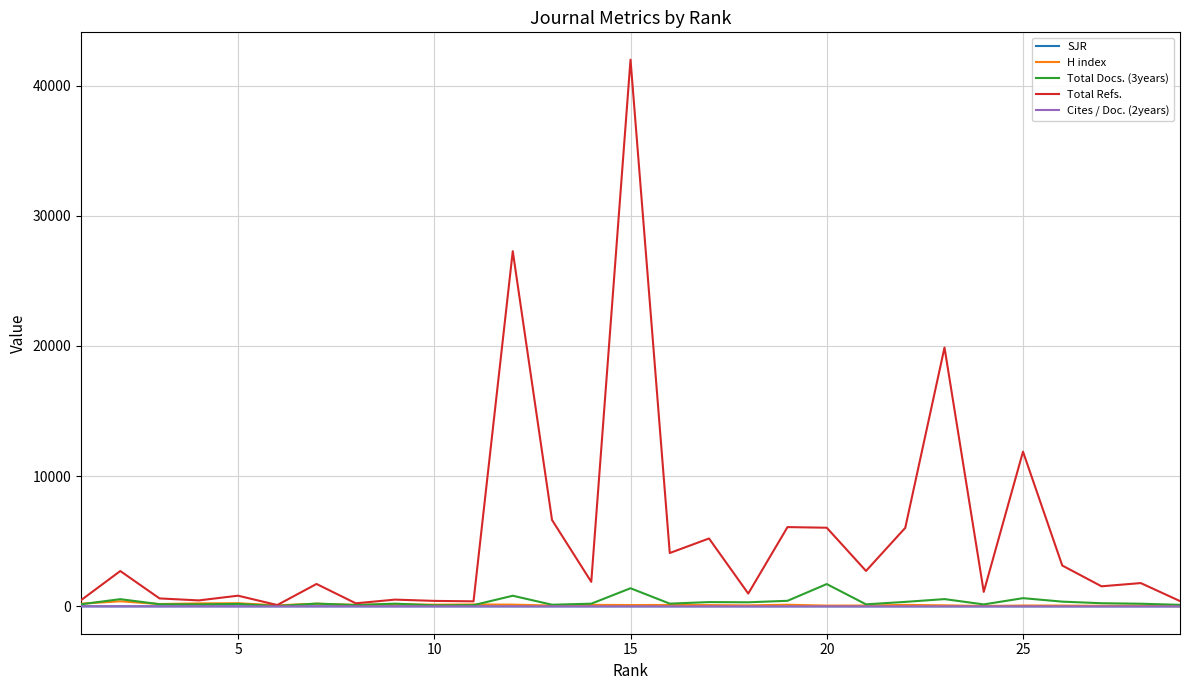

Which series has the largest range (max minus min)?

Total Refs.